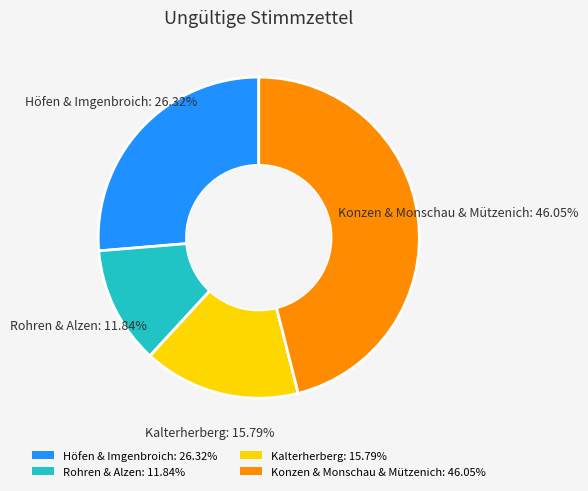

Does any single category account for the majority?

No